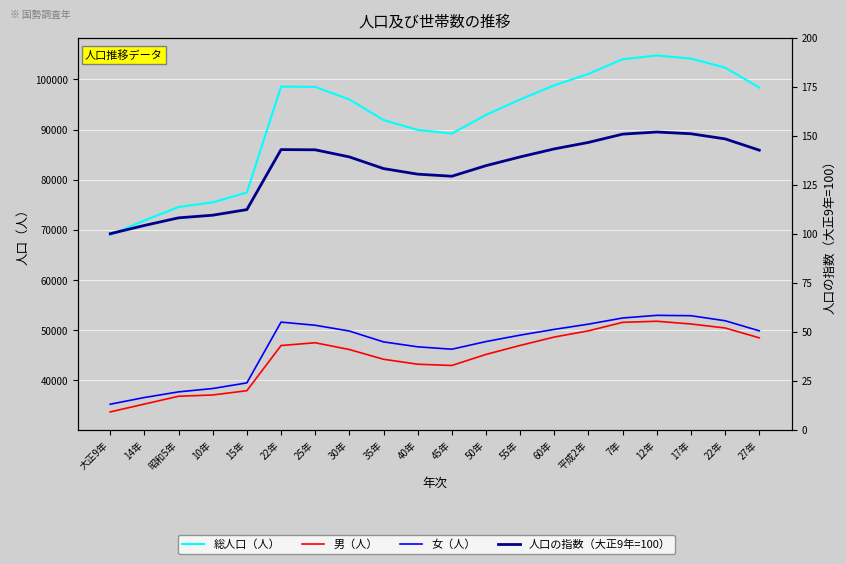

Where does the 総人口（人） series first go above 95999?

22年